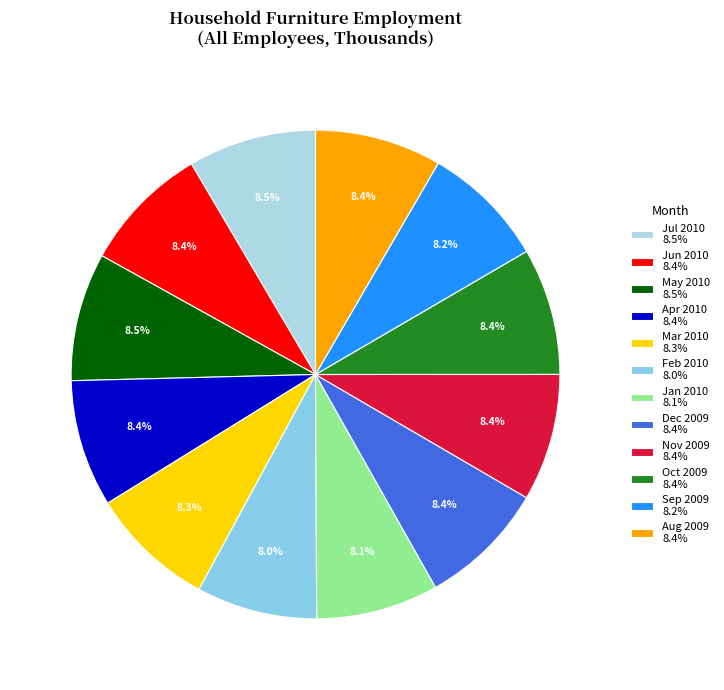

What is the smallest slice in the pie chart?

Feb 2010